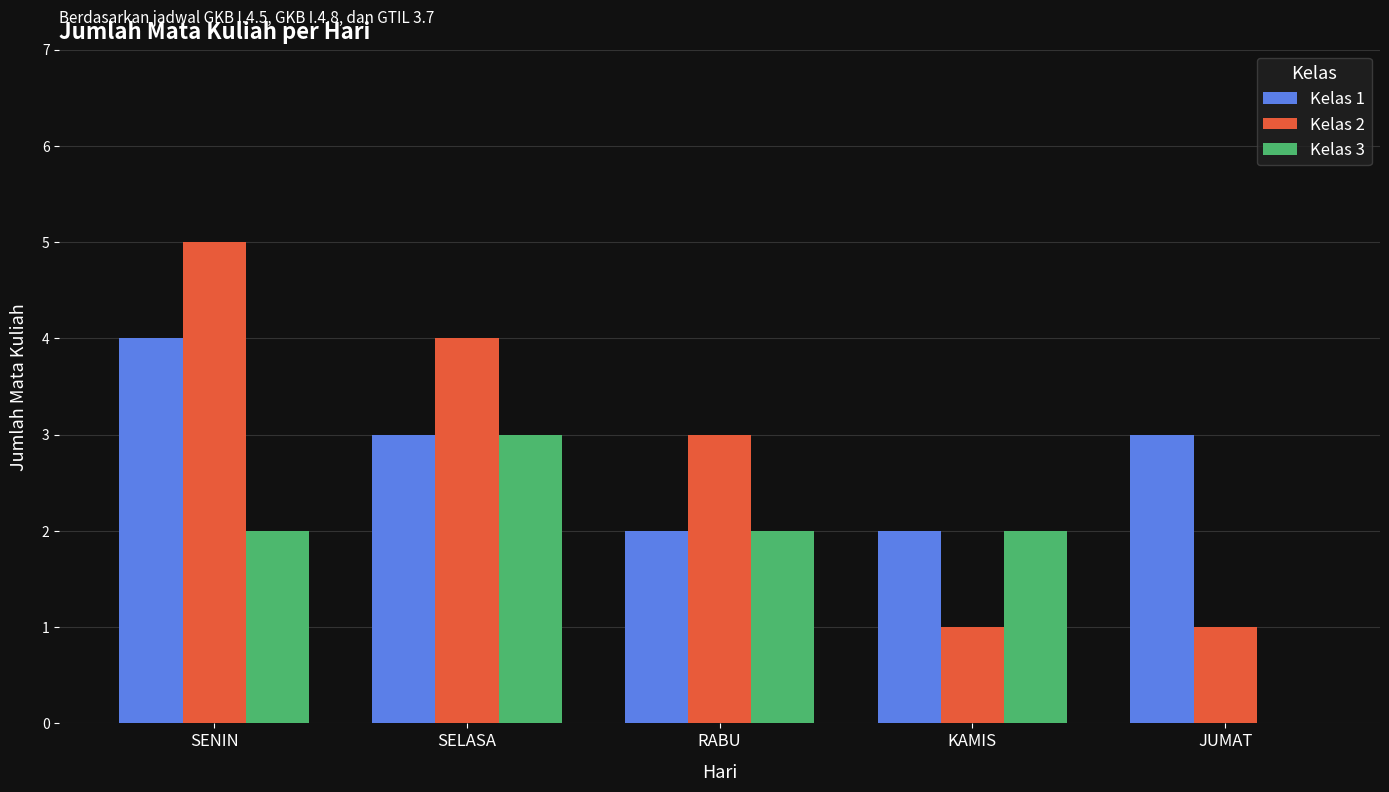

Which series changed the most between SELASA and KAMIS?

Kelas 2